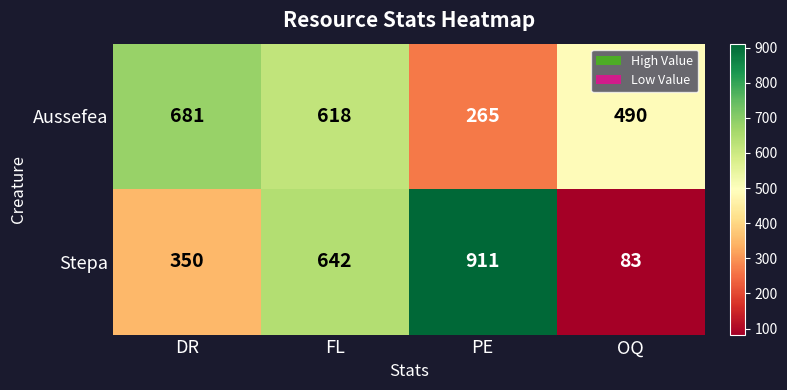

What is the spread (max minus min) of values at FL?

24